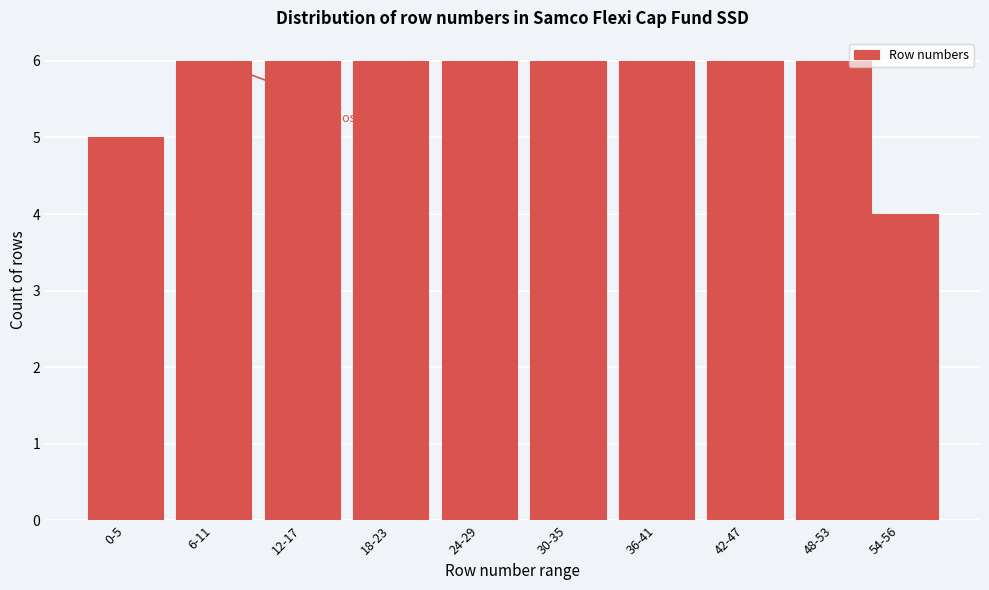

Reading right to left, what are all the values shown in this chart?

4	6	6	6	6	6	6	6	6	5